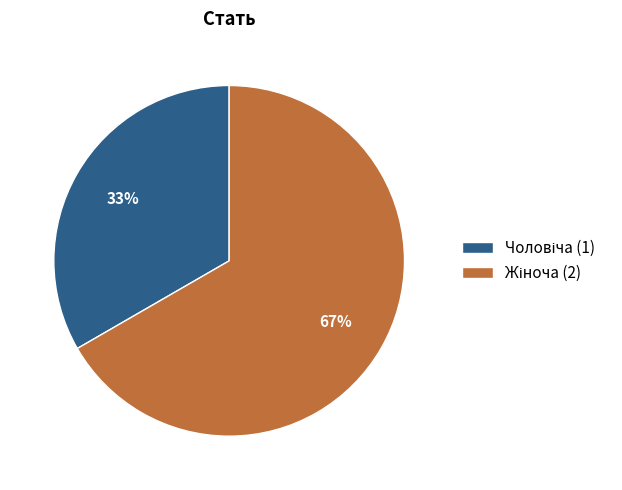

Is there any slice that represents more than half of the pie?

Yes